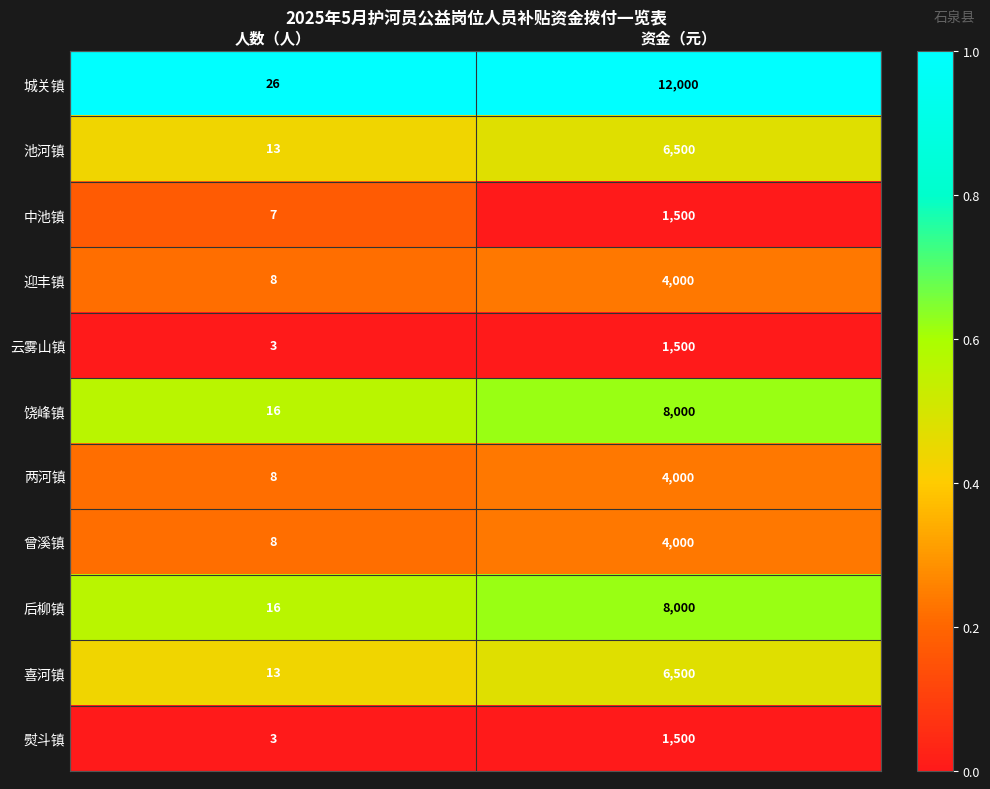

Where is 云雾山镇 nearest to the value 751?

人数（人）